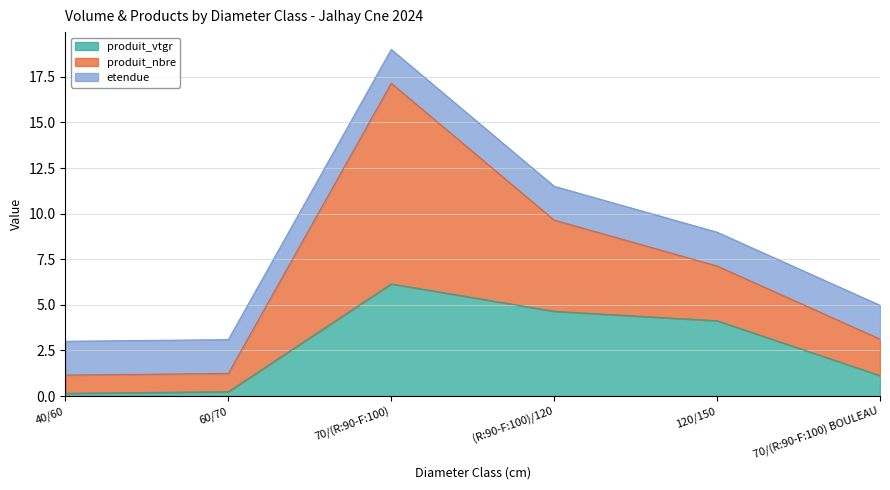

What is the total value across all series at 70/(R:90-F:100) BOULEAU?

5.0